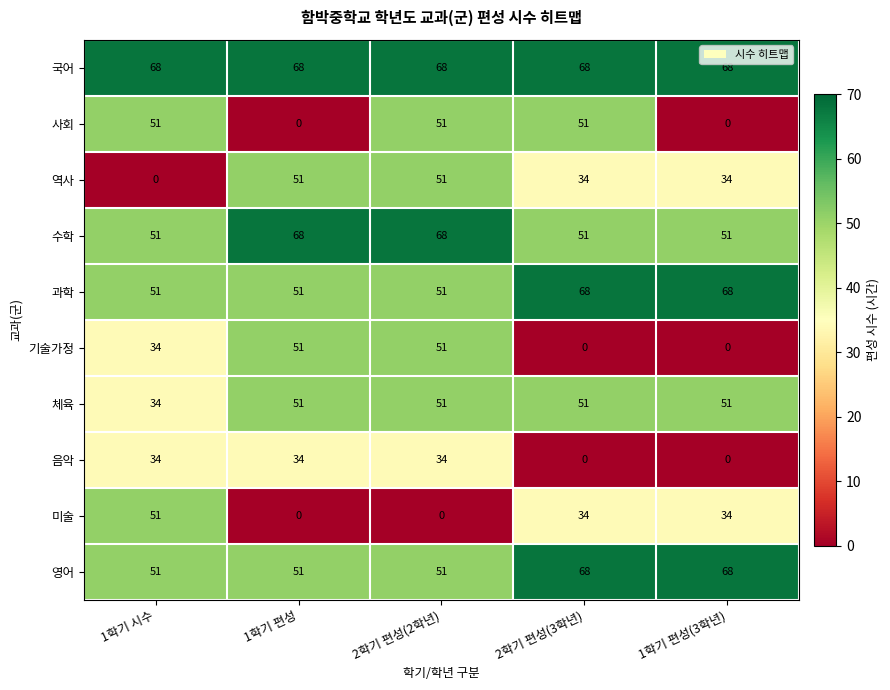

True or false: 수학 has a value of 15 at 2학기 편성(2학년).

False